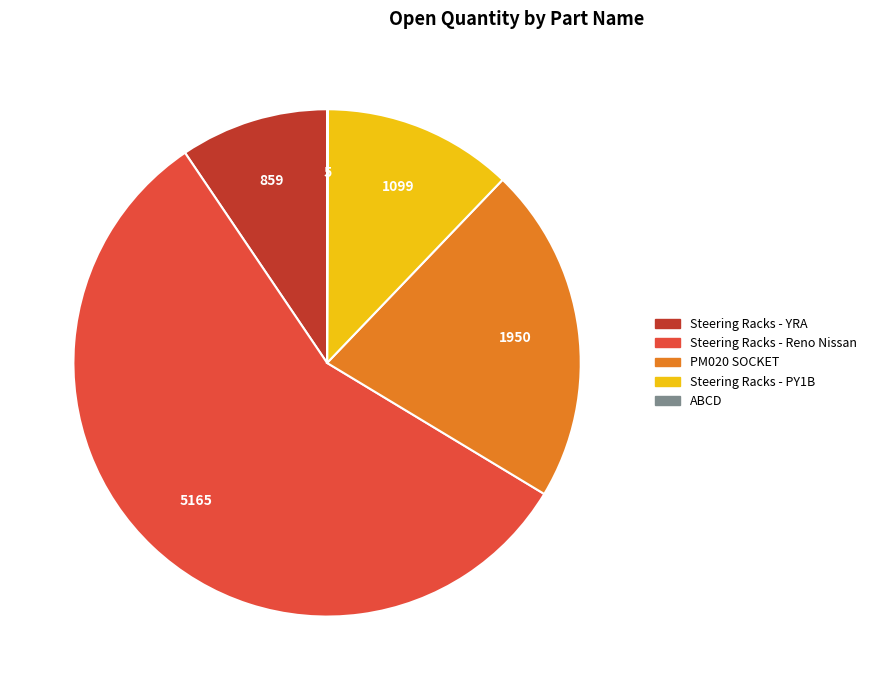

Combined, do Steering Racks - PY1B and PM020 SOCKET account for over 50%?

No